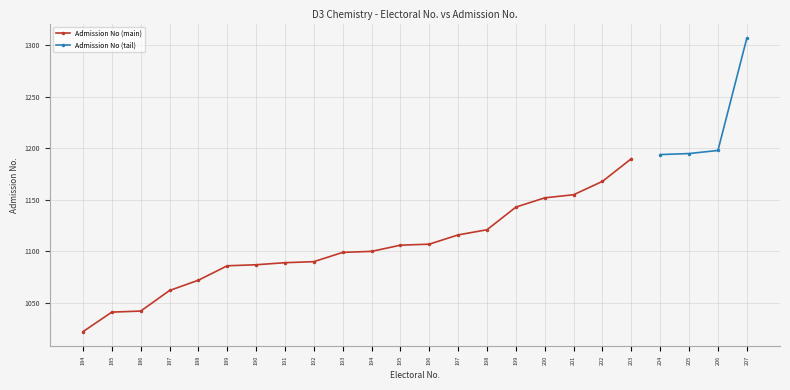

How many data points are above 1107?

11